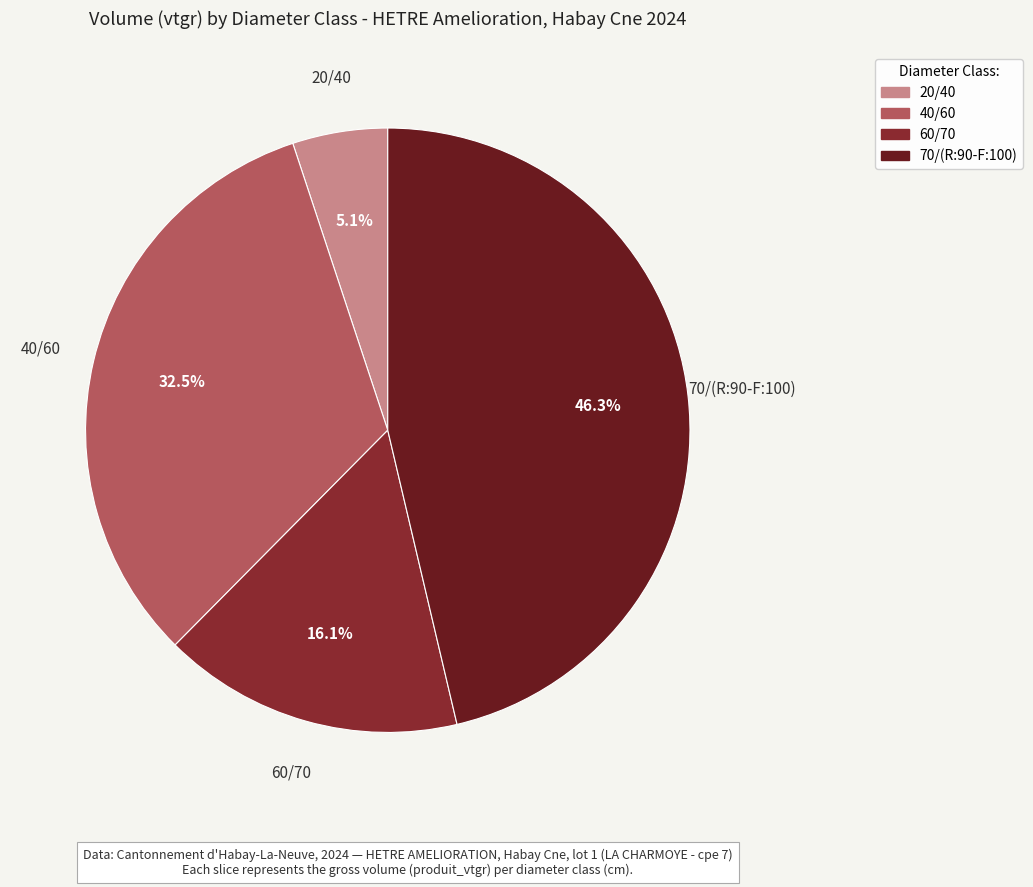

To the nearest percent, what is the difference between the largest and smallest slice percentages?

41%